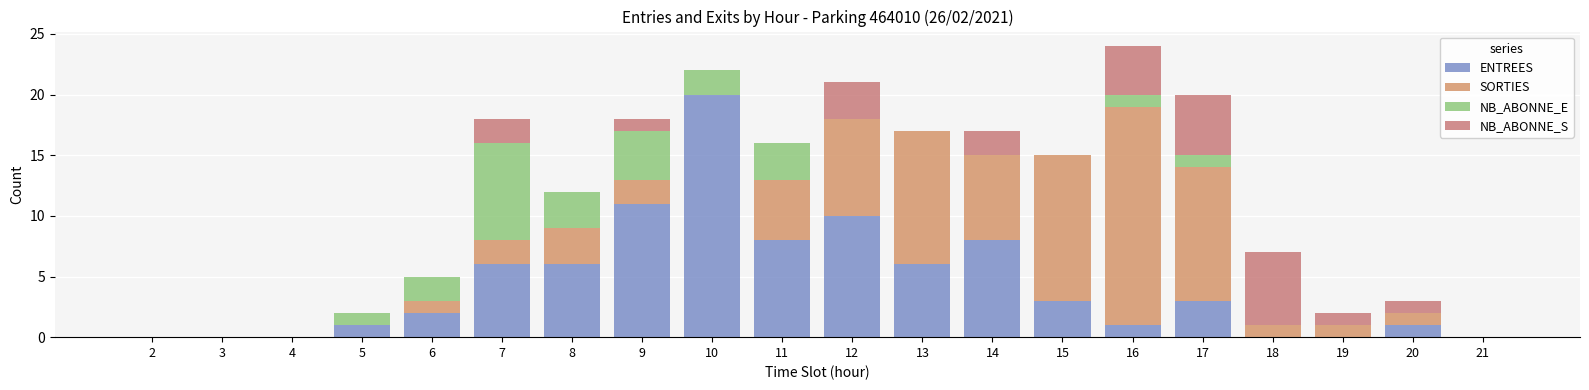

How many data points does each series have?

20